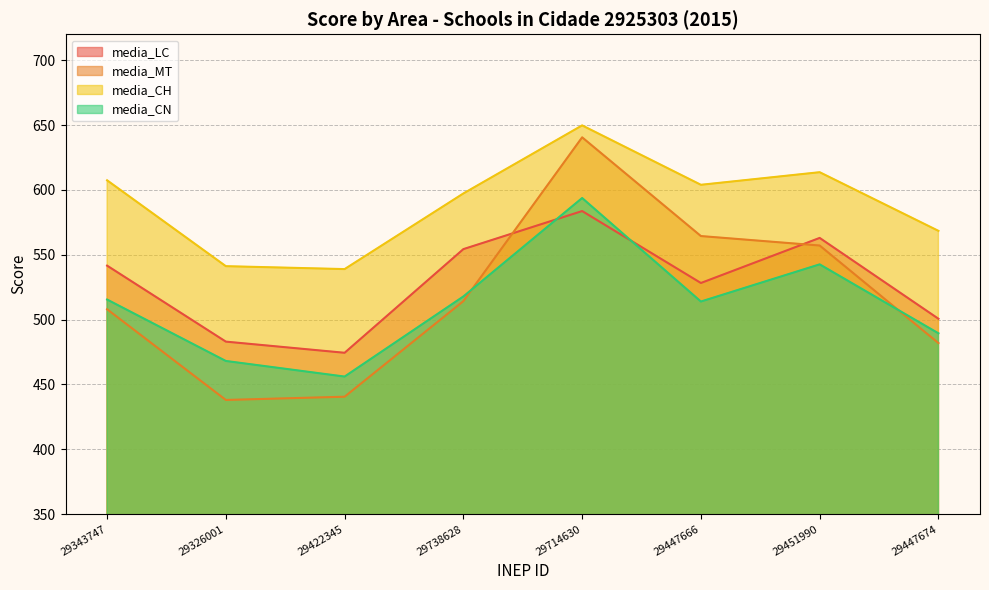

At which category does the chart reach its minimum across all series?

29326001